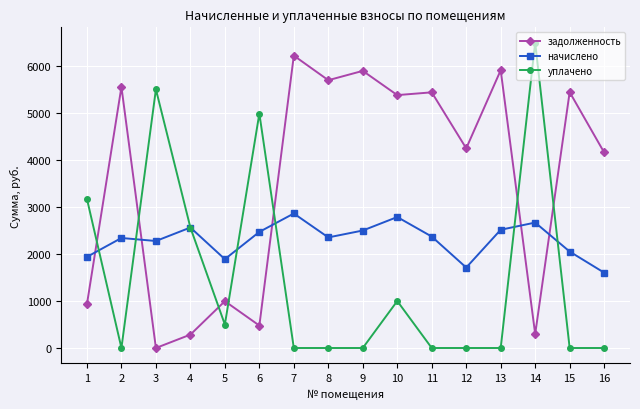

Rank the series by their average value, from lowest to highest.

уплачено, начислено, задолженность